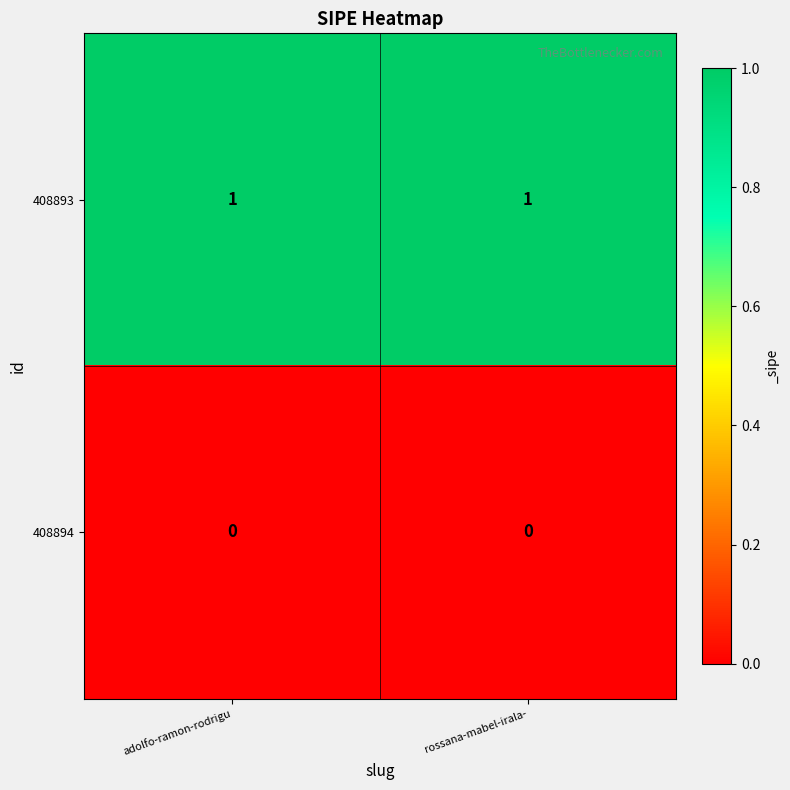

List the series in order of their overall mean, highest first.

408893, 408894